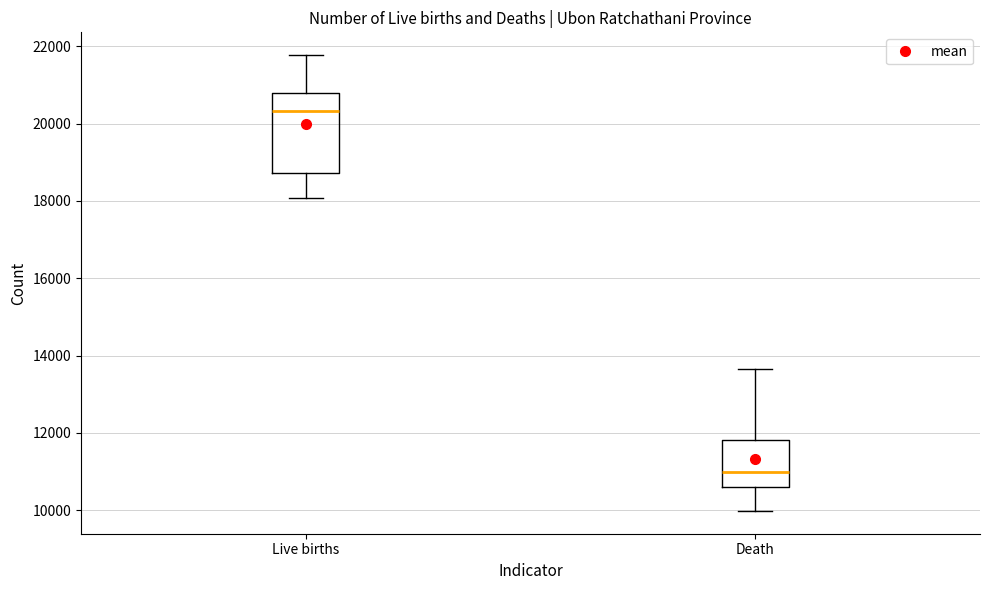

Where does the median line of the box for Death sit on the y-axis? The values are not printed on the chart, so give them approximately, as read against the axis.

11000